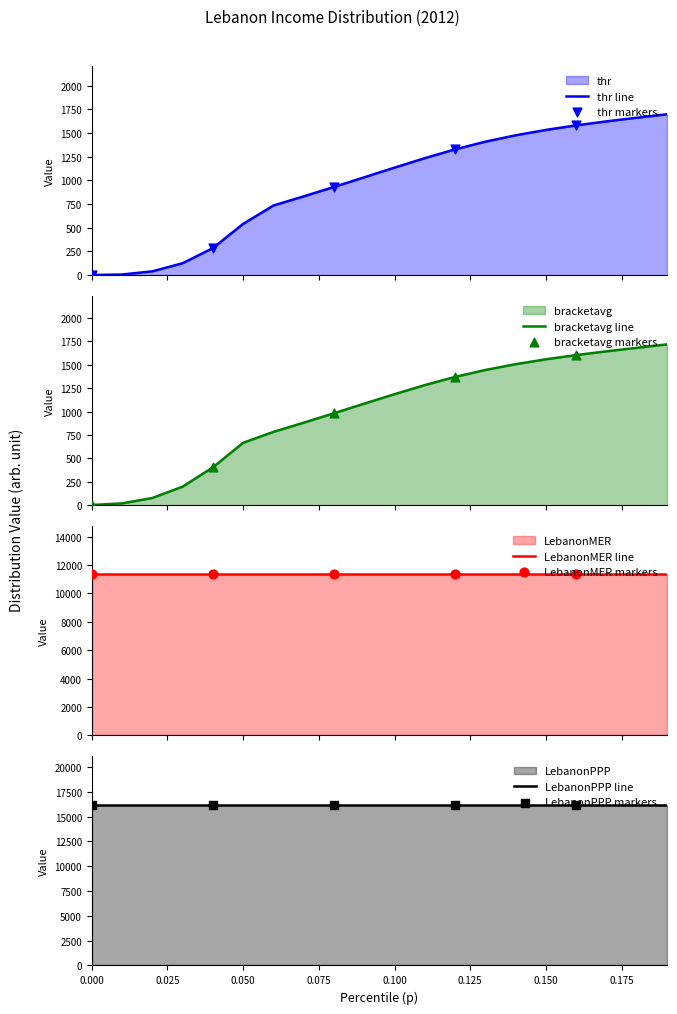

At how many categories does at least one series exceed 556?

20